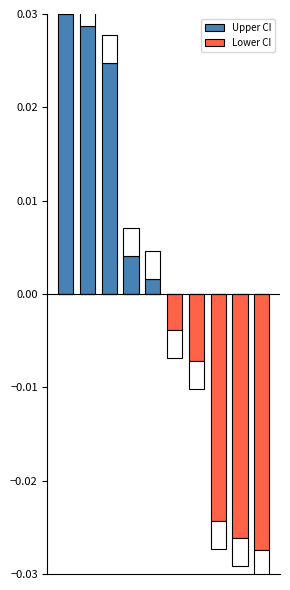

How many positive values does the Upper CI series have?

5